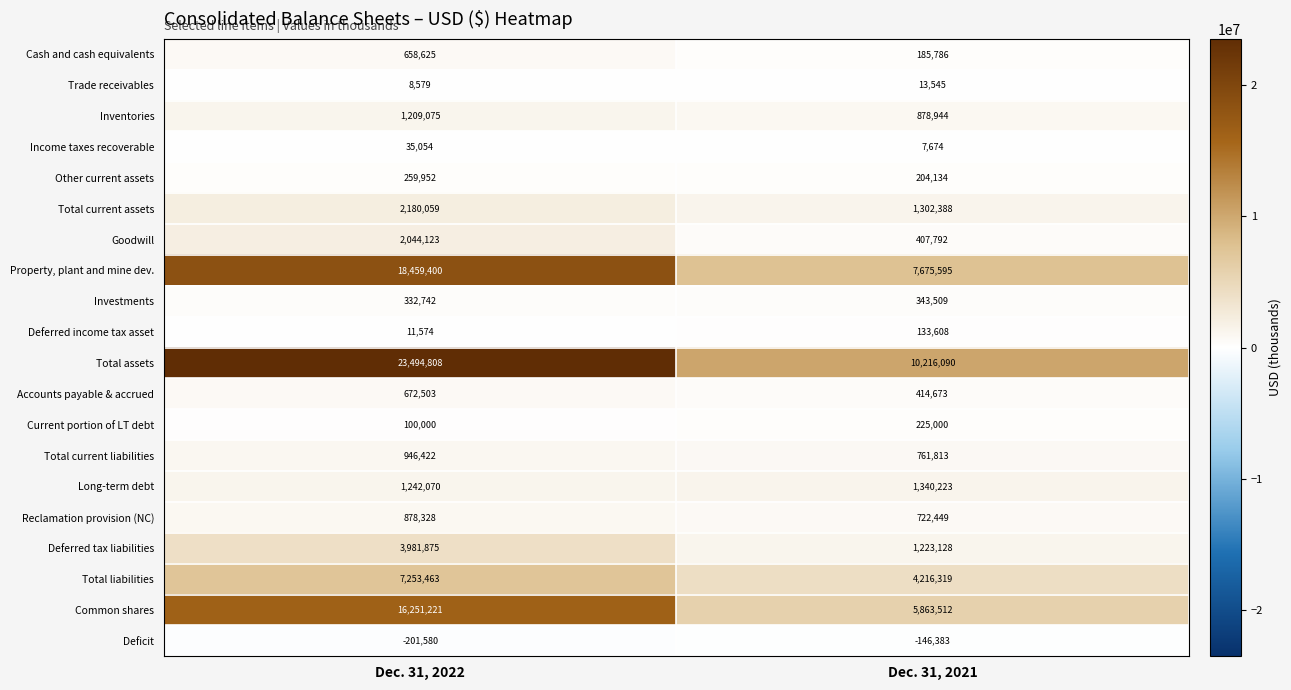

What is the sum of all Accounts payable & accrued values?

1087176